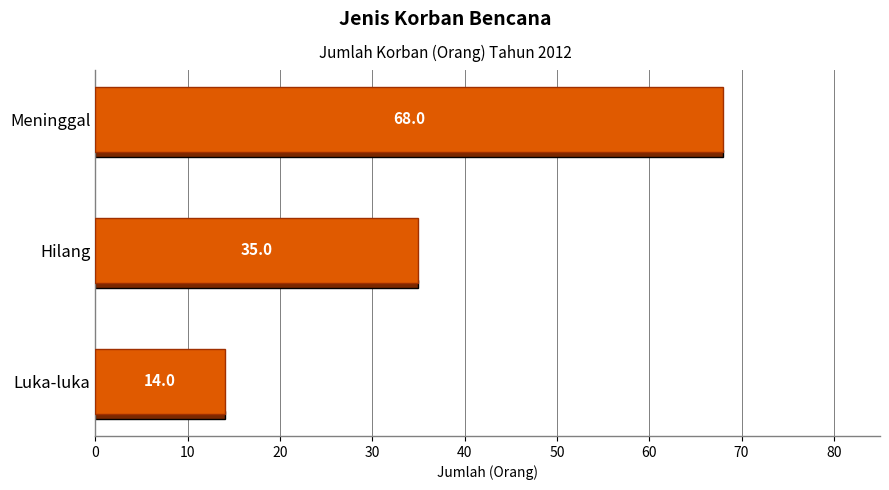

True or false: the data shows 47 at Hilang.

False